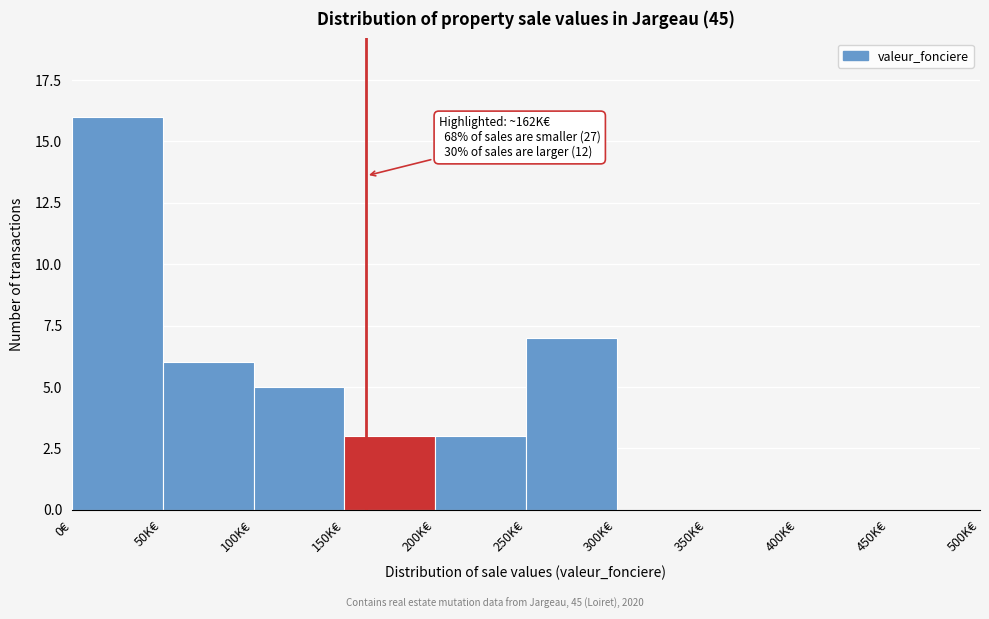

Reading right to left, transcribe all the data shown in this chart.

450K€=0	400K€=0	350K€=0	300K€=0	250K€=7	200K€=3	150K€=3	100K€=5	50K€=6	0€=16